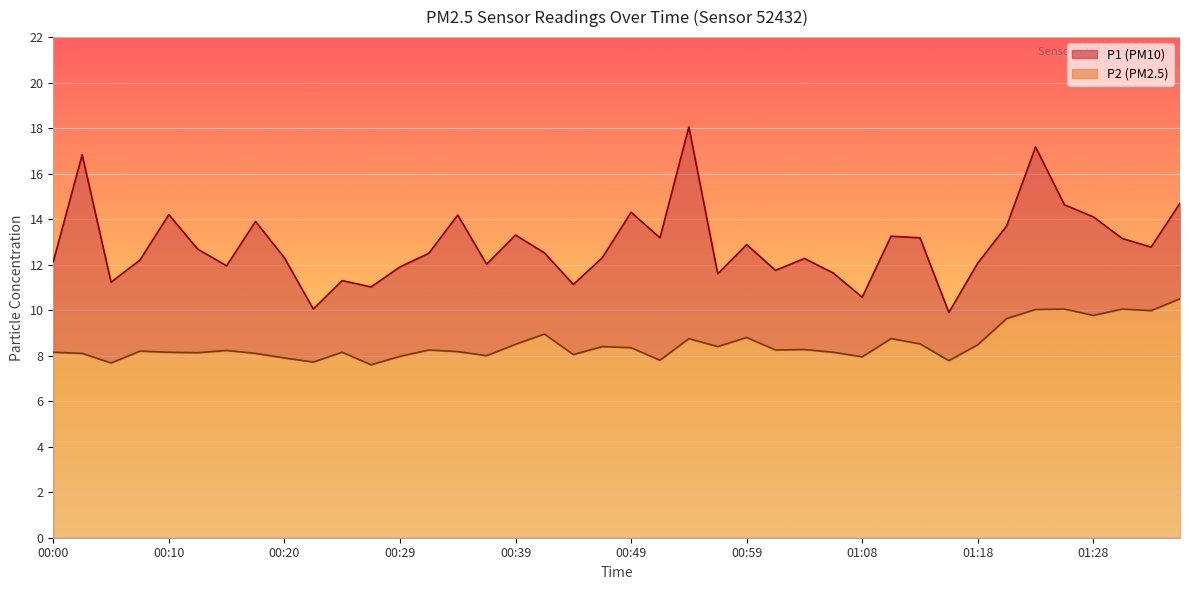

Reading left to right, transcribe all the data shown in this chart.

P1: 00:00=12.1	00:03=16.8	00:05=11.2	00:07=12.2	00:10=14.2	00:12=12.7	00:15=11.9	00:17=13.9	00:20=12.3	00:22=10.1	00:24=11.3	00:27=11.0	00:29=11.9	00:32=12.5	00:34=14.2	00:37=12.0	00:39=13.3	00:42=12.5	00:44=11.1	00:46=12.3	00:49=14.3	00:51=13.2	00:54=18.1	00:56=11.6	00:59=12.9	01:01=11.8	01:04=12.3	01:06=11.6	01:08=10.6	01:11=13.2	01:13=13.2	01:16=9.9	01:18=12.1	01:21=13.7	01:23=17.2	01:26=14.6	01:28=14.1	01:31=13.2	01:33=12.8	01:35=14.7
P2: 00:00=8.2	00:03=8.1	00:05=7.7	00:07=8.2	00:10=8.2	00:12=8.1	00:15=8.2	00:17=8.1	00:20=7.9	00:22=7.7	00:24=8.2	00:27=7.6	00:29=8.0	00:32=8.2	00:34=8.2	00:37=8.0	00:39=8.5	00:42=8.9	00:44=8.1	00:46=8.4	00:49=8.3	00:51=7.8	00:54=8.8	00:56=8.4	00:59=8.8	01:01=8.2	01:04=8.3	01:06=8.2	01:08=8.0	01:11=8.8	01:13=8.5	01:16=7.8	01:18=8.5	01:21=9.6	01:23=10.0	01:26=10.1	01:28=9.8	01:31=10.1	01:33=10.0	01:35=10.5